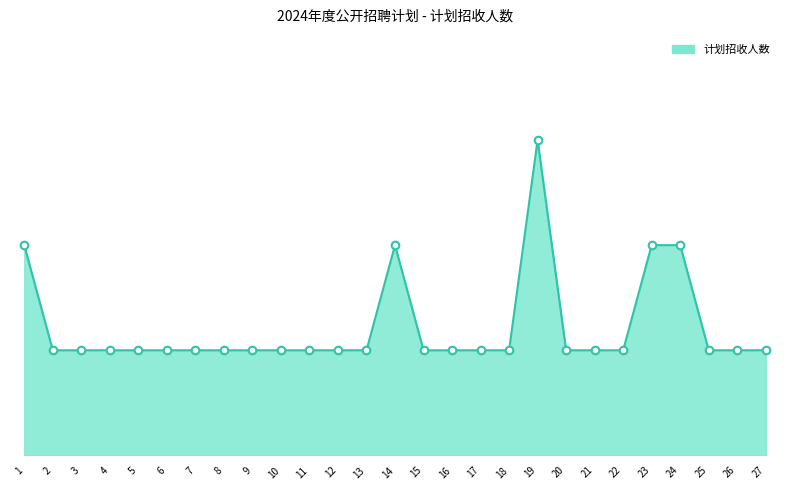

What is the change in value from 18 to 24?

+1